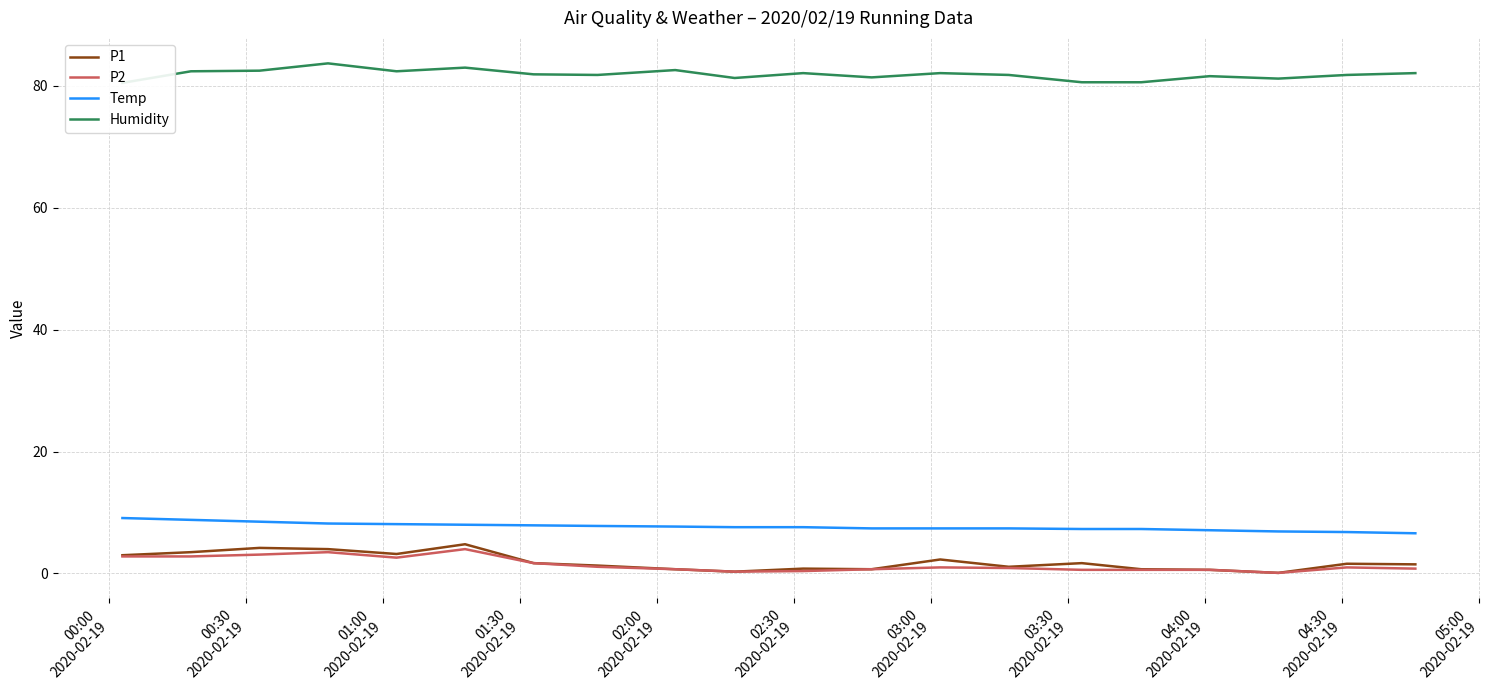

True or false: P2 and P1 intersect in this chart.

False